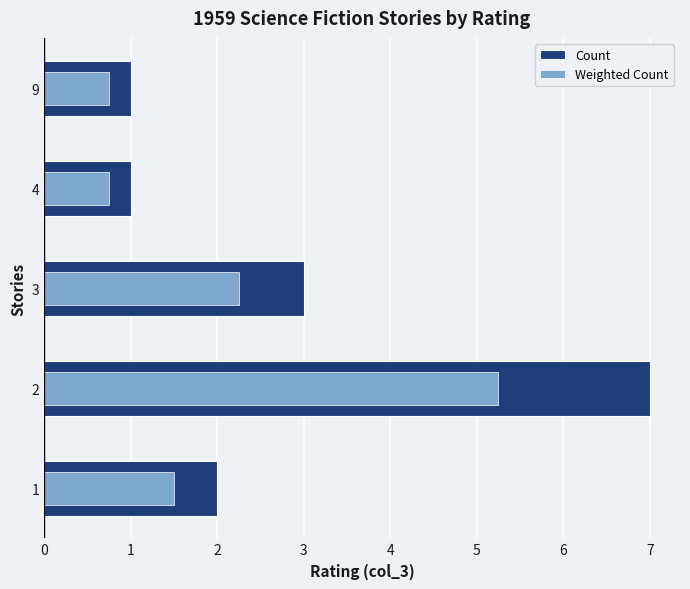

Reading right to left, extract all data points from this chart.

Count: 1.0	1.0	3.0	7.0	2.0
Weighted Count: 0.8	0.8	2.2	5.2	1.5